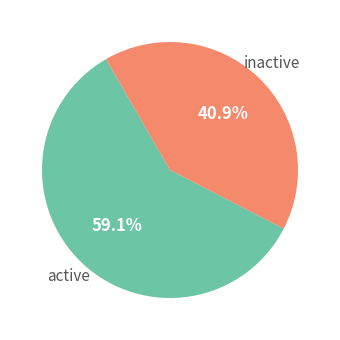

Does any single category account for the majority?

Yes